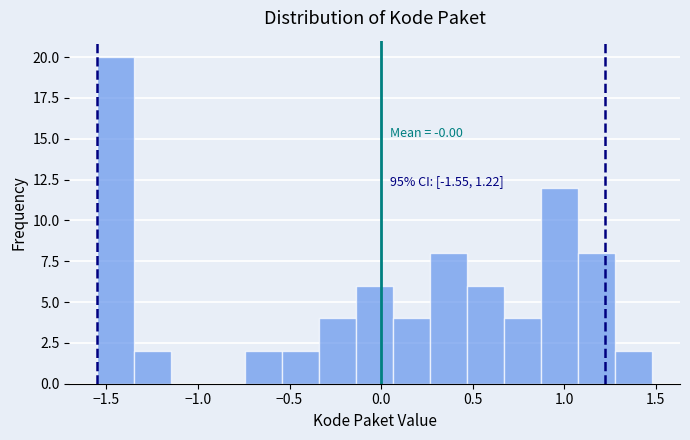

Which range on the x-axis has the tallest bar?

-1.55 to -1.35